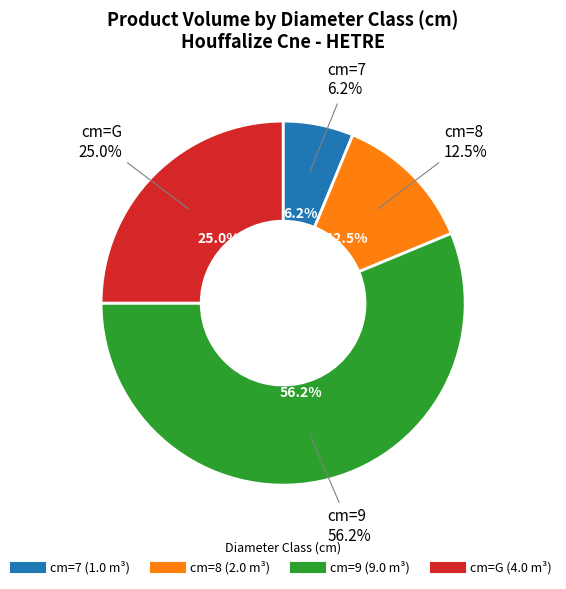

Which slice represents more than half of the pie?

9